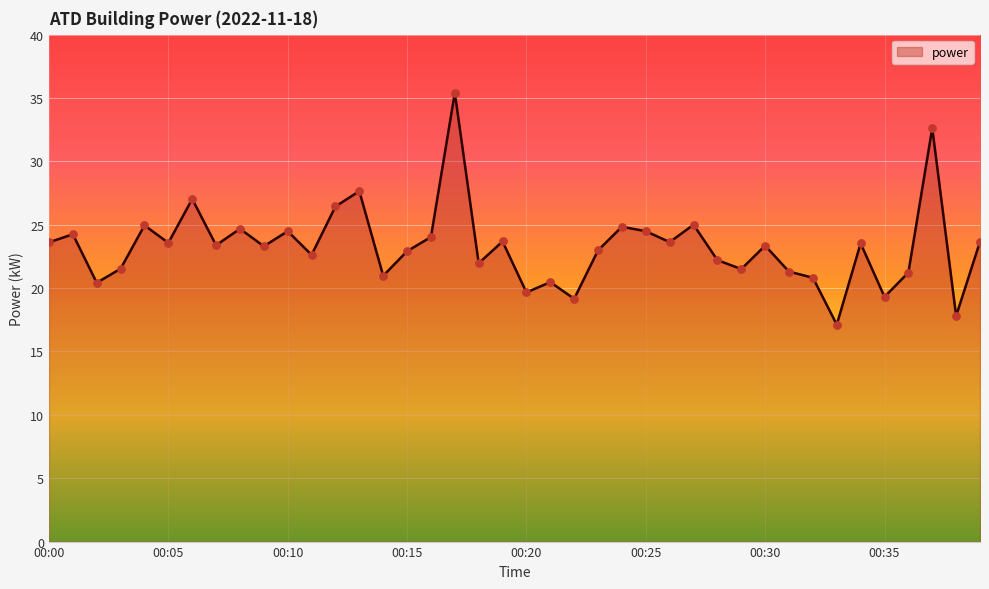

What is the difference between the maximum and minimum values?

18.3